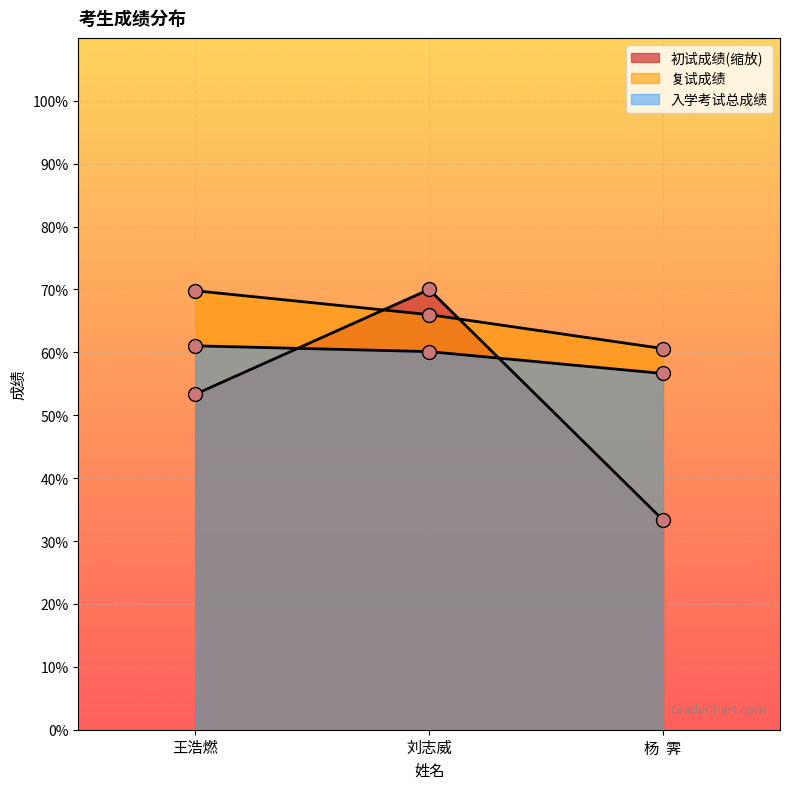

How many data points does each series have?

3